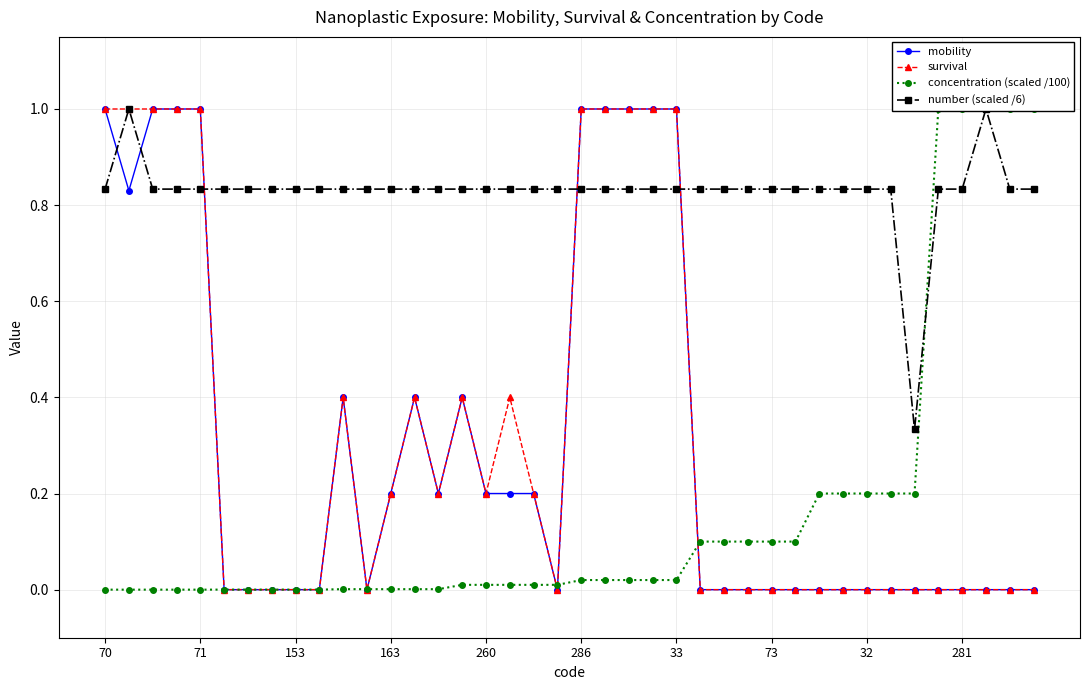

Count the number of data series in this chart.

4